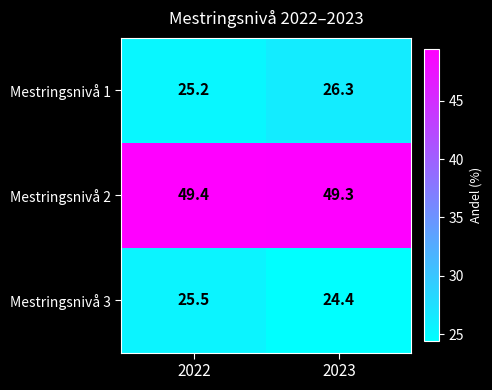

At which category does the chart reach its minimum across all series?

2023